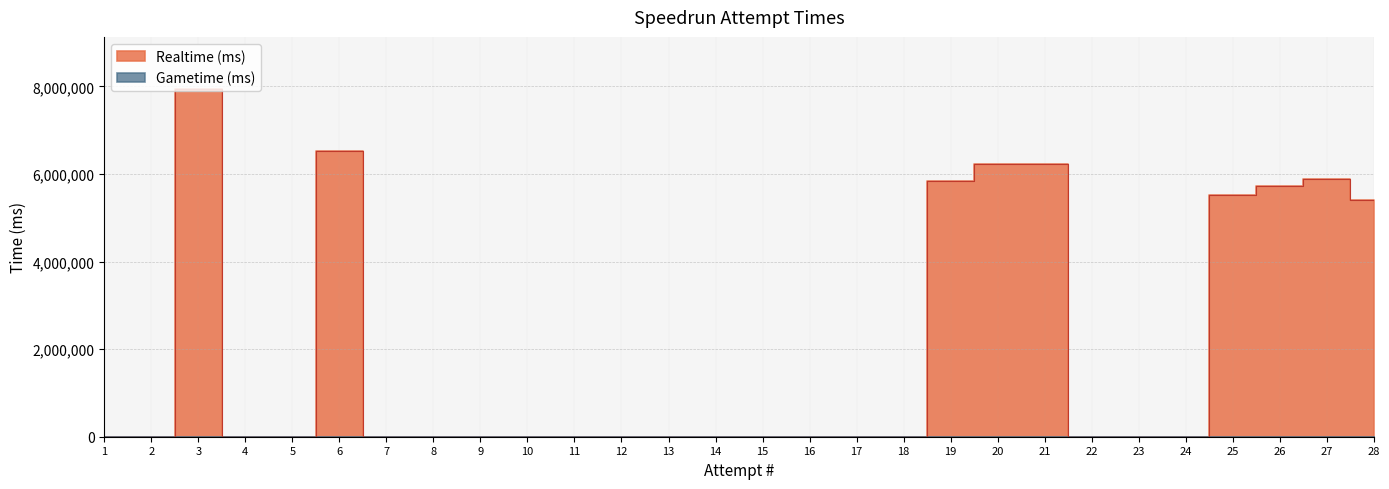

Which has a higher value, 23 or 19?

19